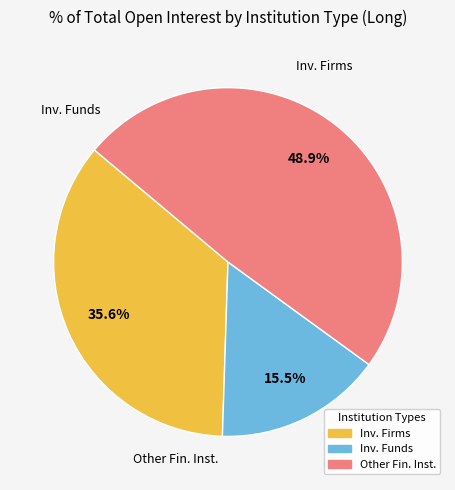

Which slice is the largest?

Other Fin. Inst.